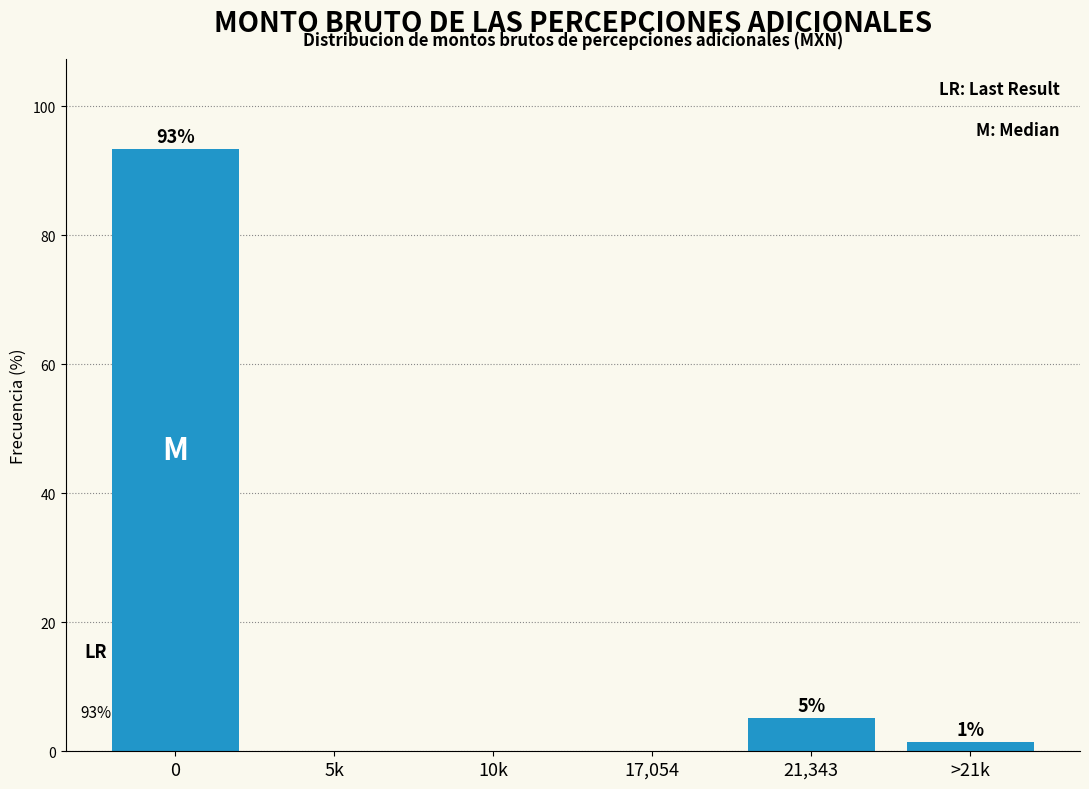

At which label is the value closest to 46?

21,343